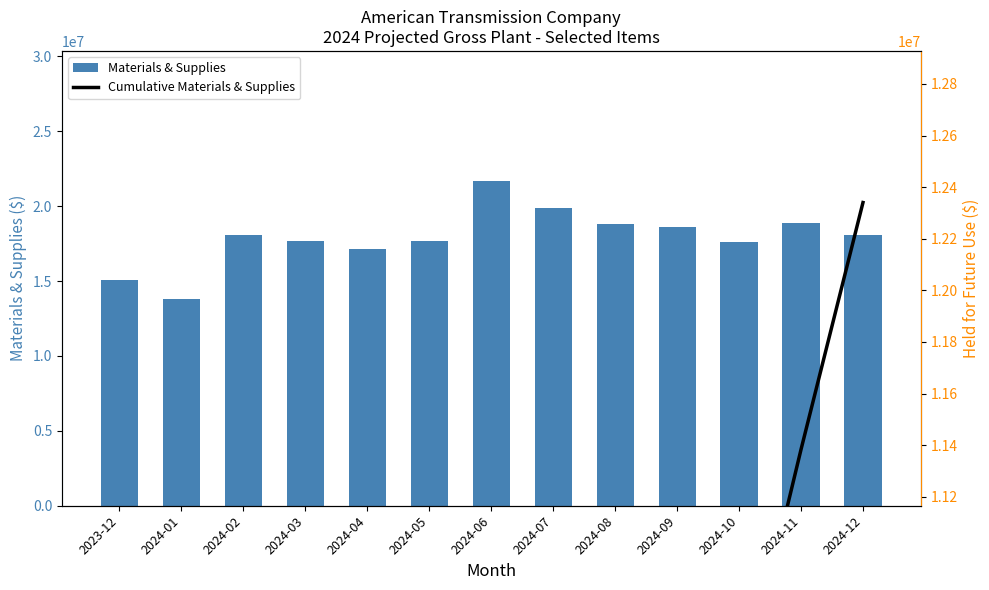

What is the label of the 2nd bar from the left?

2024-01